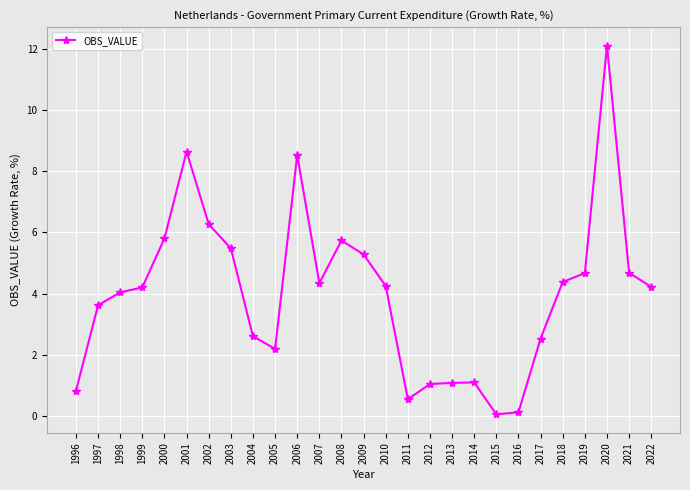

How many categories are shown in the chart?

27